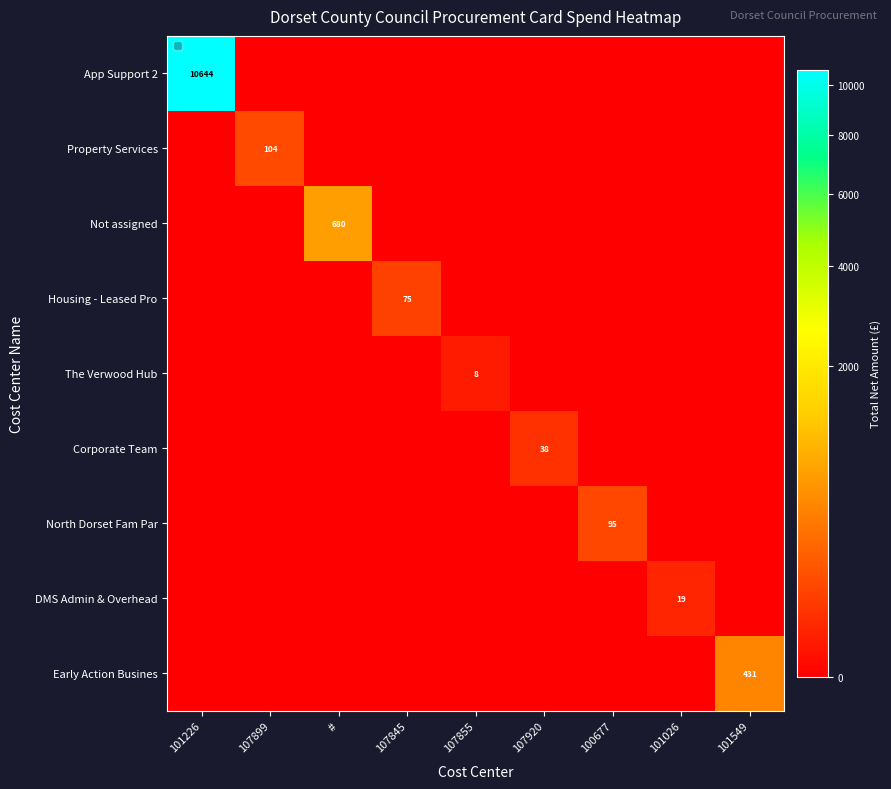

Rank the series by their maximum value, from lowest to highest.

The Verwood Hub, DMS Admin & Overhead, Corporate Team, Housing - Leased Pro, North Dorset Fam Par, Property Services, Early Action Busines, Not assigned, App Support 2